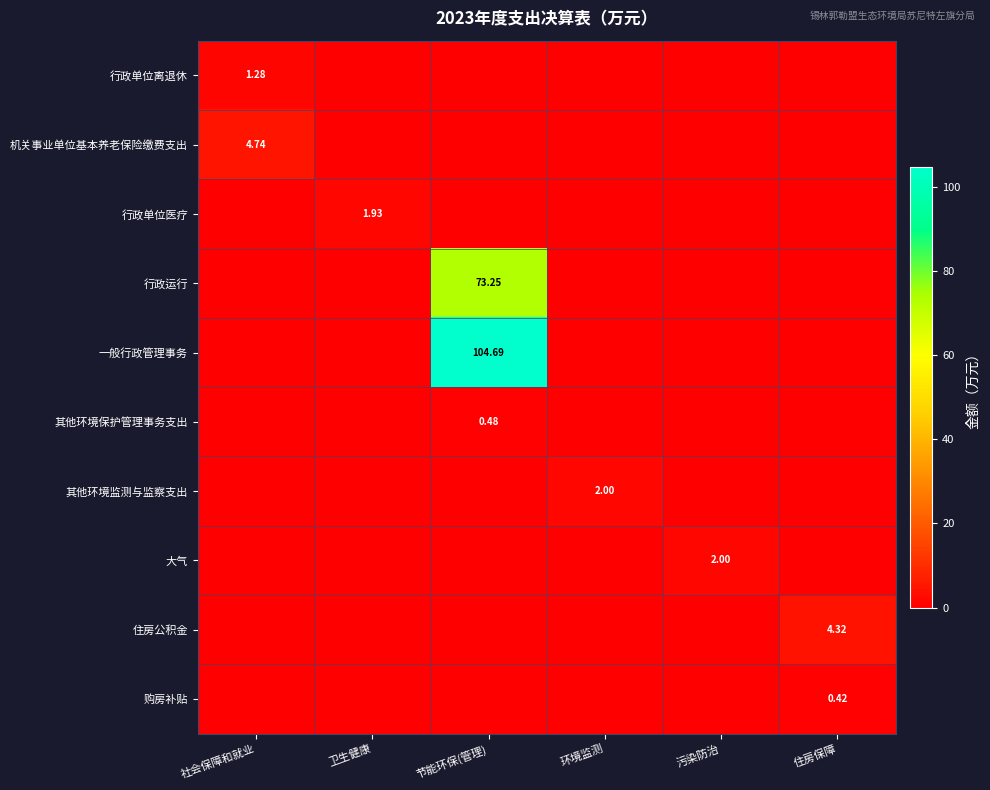

At which category is the sum across all series the highest?

节能环保(管理)